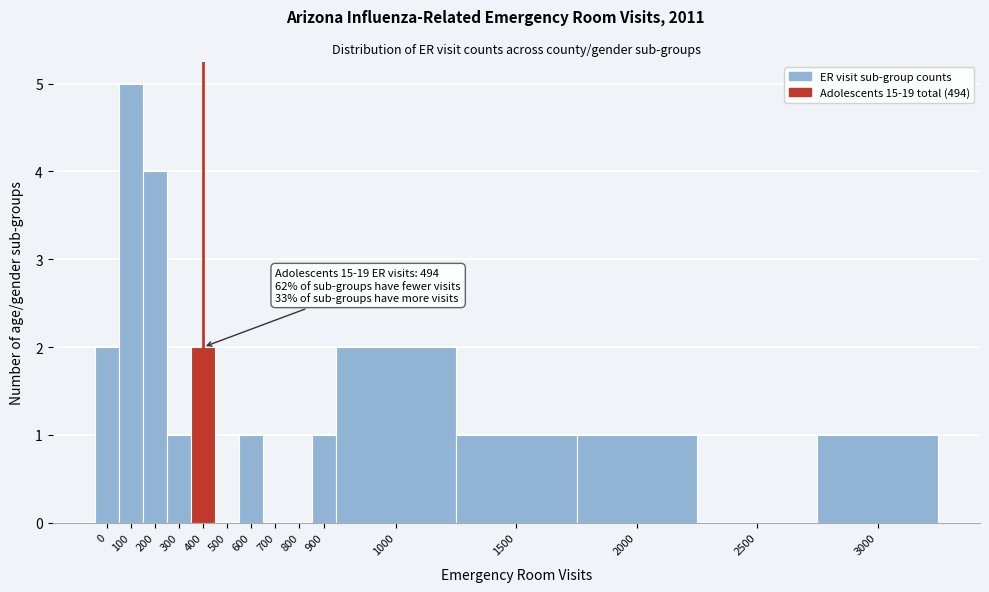

Reading left to right, list all the values displayed in this chart.

0=2	100=5	200=4	300=1	400=2	500=0	600=1	700=0	800=0	900=1	1000=2	1500=1	2000=1	2500=0	3000=1